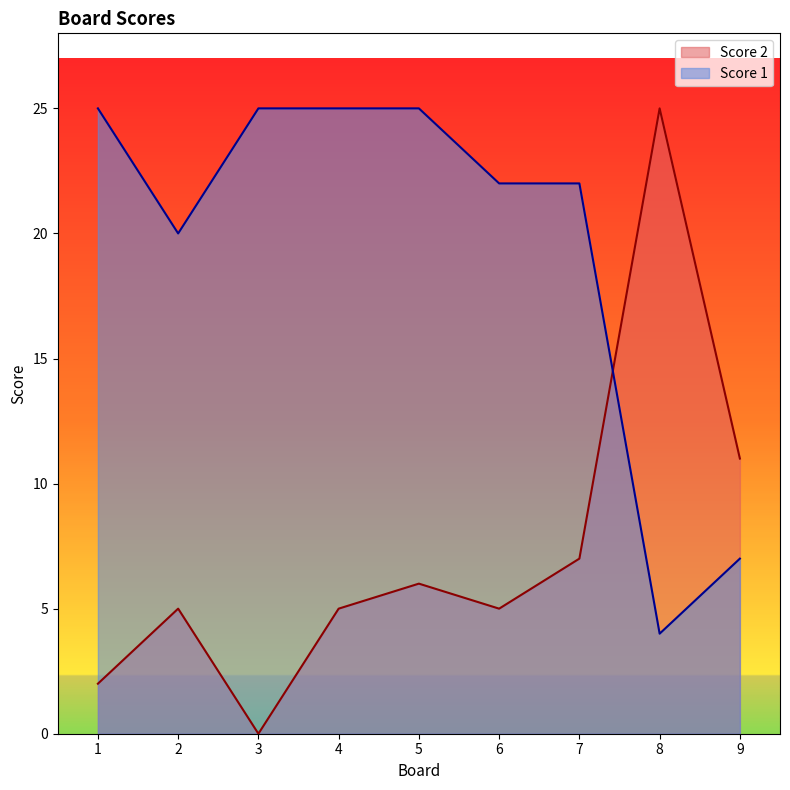

At which label is Score 2 closest to 12?

9